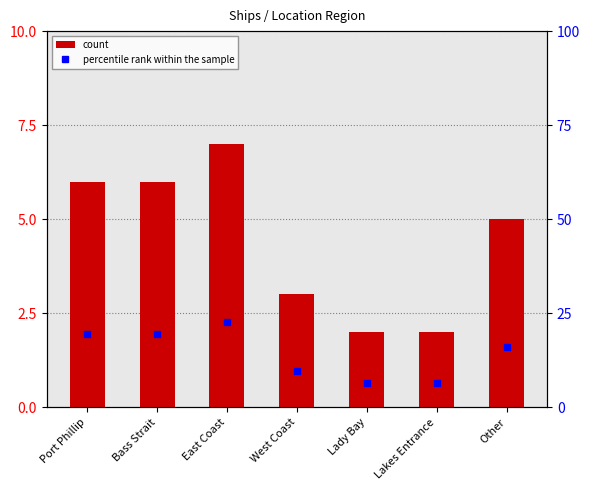

List the series in order of their peak value, lowest first.

count, percentile rank within the sample